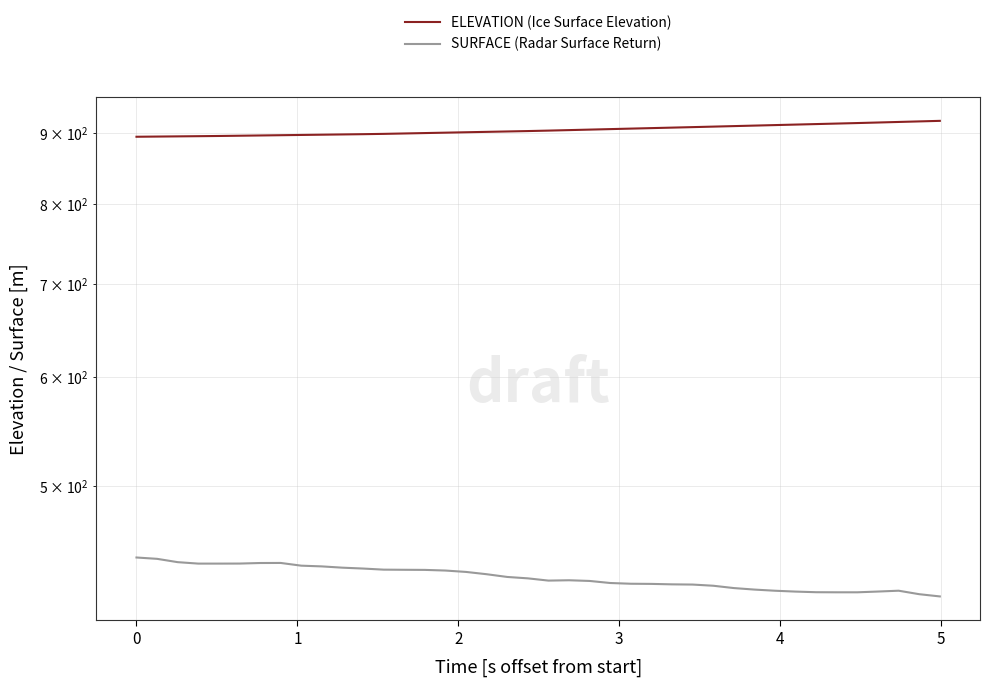

True or false: SURFACE (Radar Surface Return) and ELEVATION (Ice Surface Elevation) intersect in this chart.

False